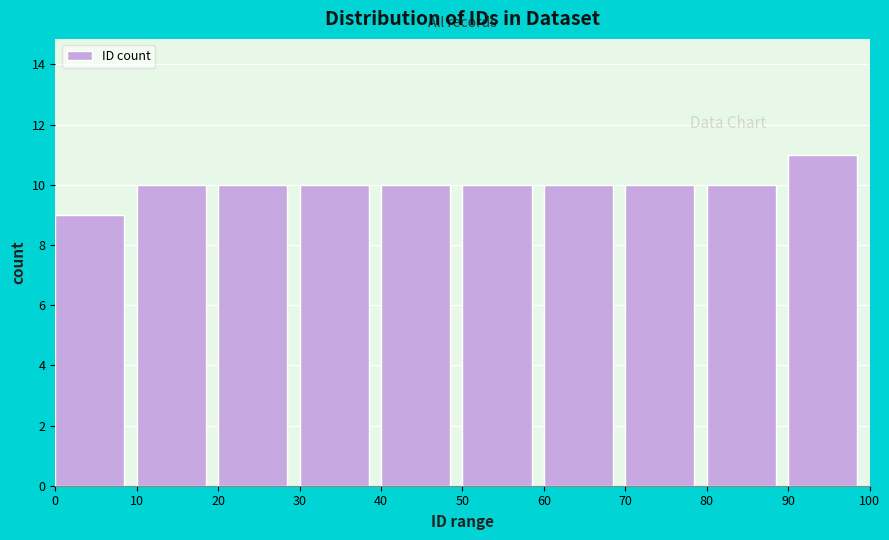

How tall is the bar that spans 90 to 100 on the x-axis? The values are not printed on the chart, so give them approximately, as read against the axis.

11